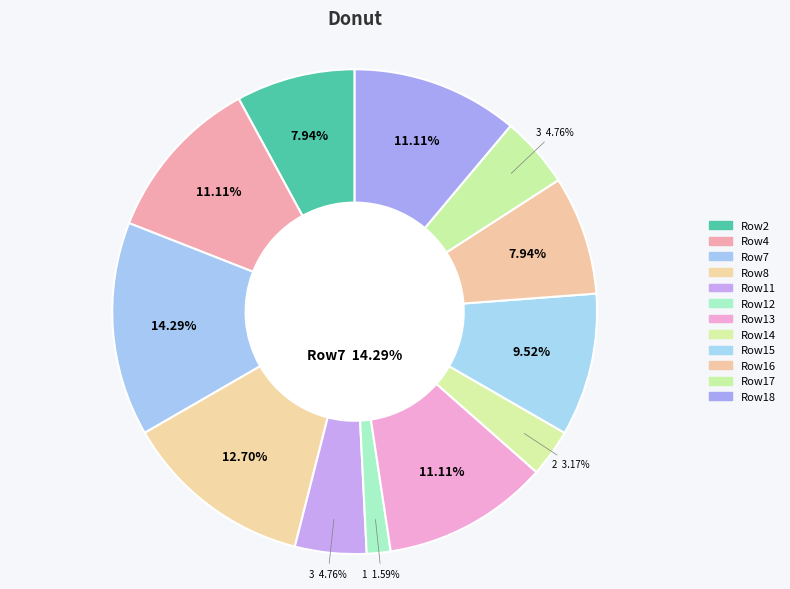

How many slices are in this pie chart?

12